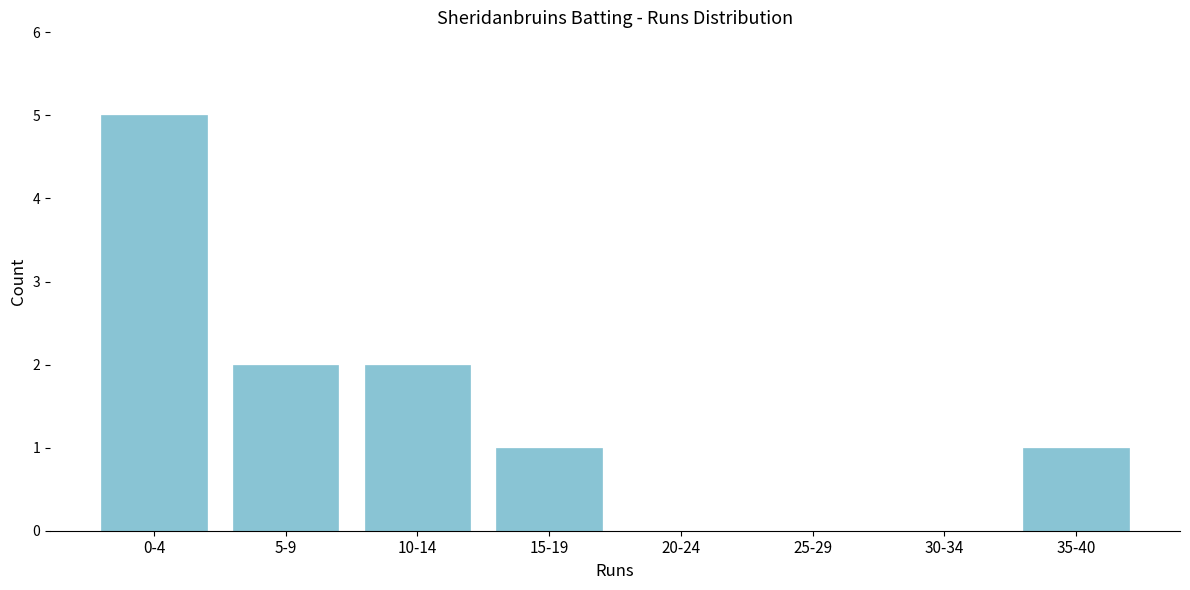

Reading left to right, what are all the values shown in this chart?

0-4=5	5-9=2	10-14=2	15-19=1	20-24=0	25-29=0	30-34=0	35-40=1